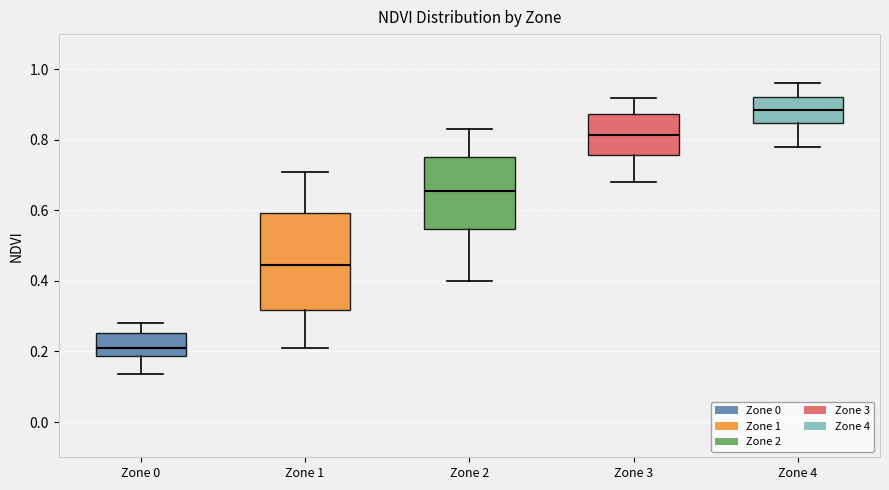

Which box's median line is the highest?

Zone 4